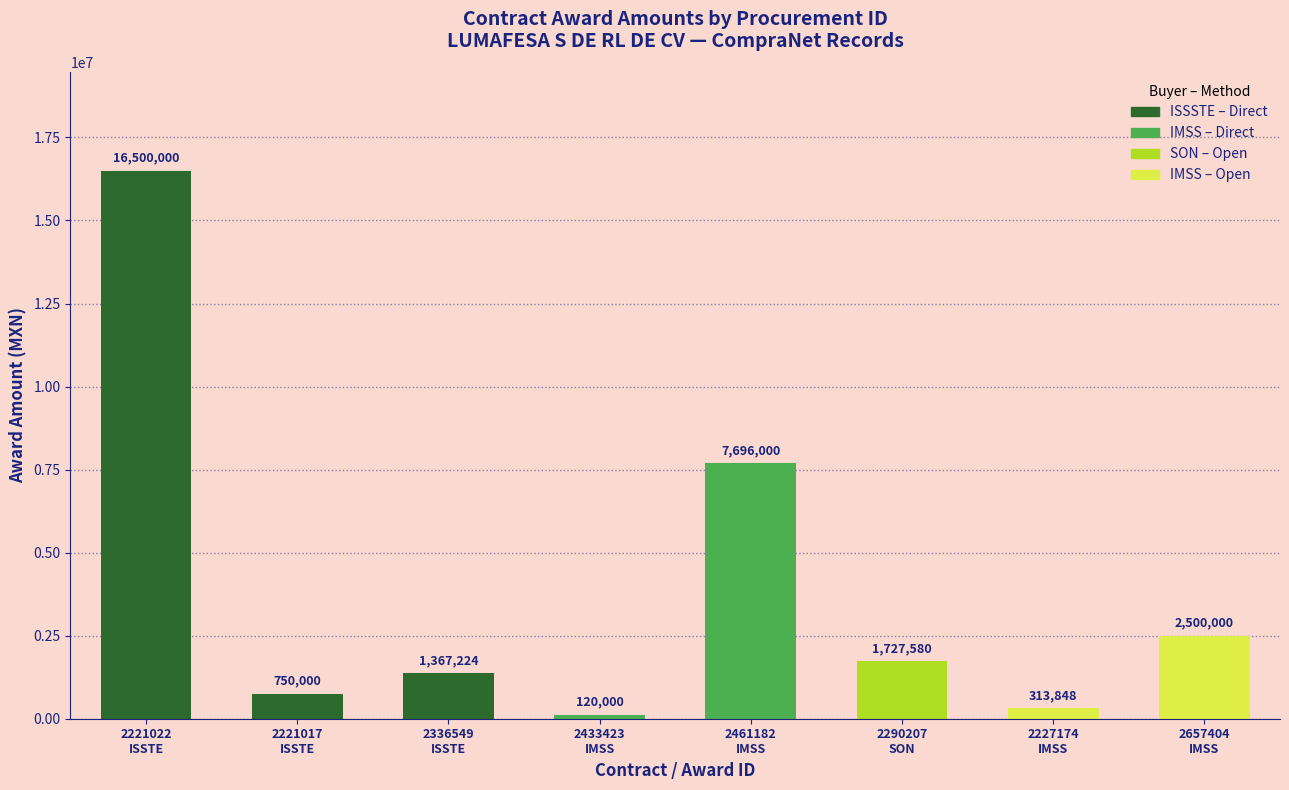

What is the label of the 8th bar from the right?

2221022
ISSTE